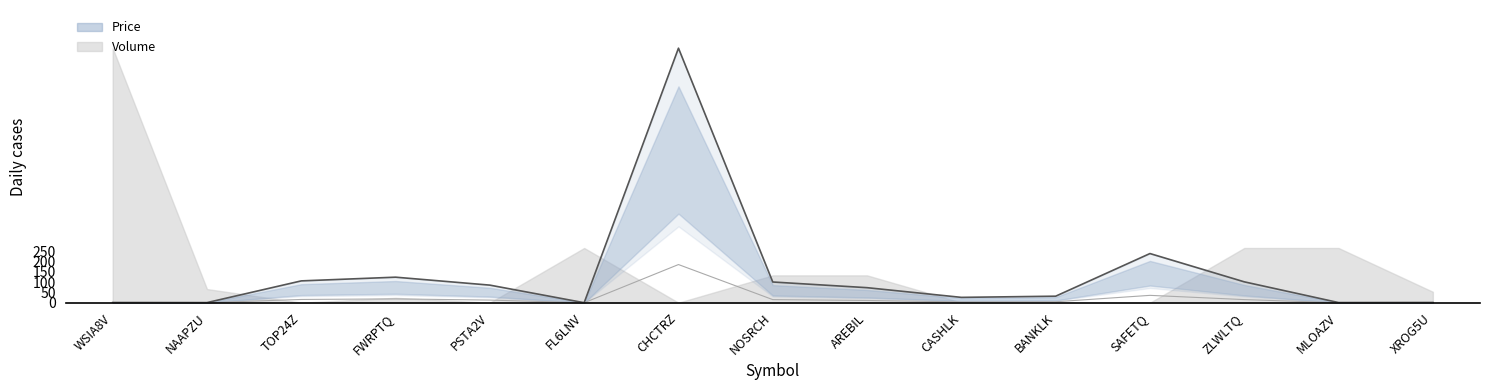

Reading left to right, what are all the values shown in this chart?

Price (upper): WSIA8V=1.0	NAAPZU=0.6	TOP24Z=106.4	FWRPTQ=124.4	PSTA2V=85.7	FL6LNV=0.1	CHCTRZ=1239.5	NOSRCH=101.0	AREBIL=73.3	CASHLK=26.1	BANKLK=31.8	SAFETQ=239.5	ZLWLTQ=101.8	MLOAZV=0.8	XROG5U=1.1
Price (lower): WSIA8V=0.1	NAAPZU=0.1	TOP24Z=16.0	FWRPTQ=18.7	PSTA2V=12.9	FL6LNV=0.0	CHCTRZ=185.9	NOSRCH=15.1	AREBIL=11.0	CASHLK=3.9	BANKLK=4.8	SAFETQ=35.9	ZLWLTQ=15.3	MLOAZV=0.1	XROG5U=0.2